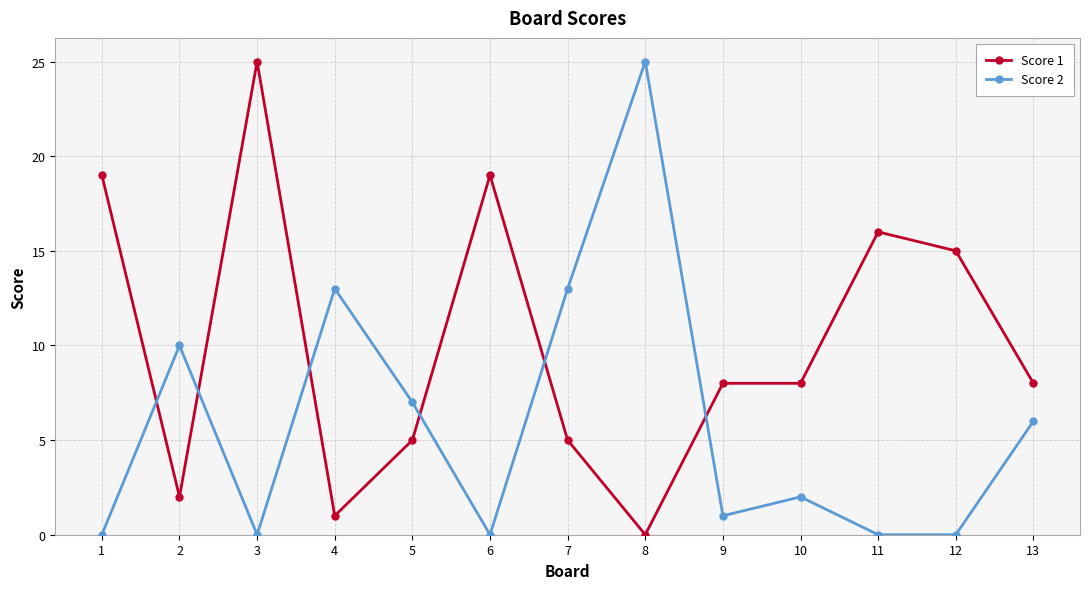

True or false: Score 2 has more than 1 points higher than both neighbors.

True